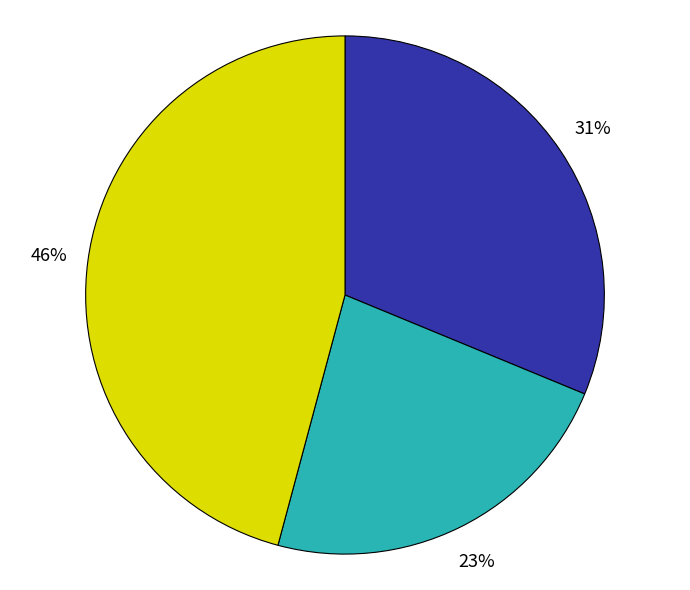

How many segments does this pie chart have?

3